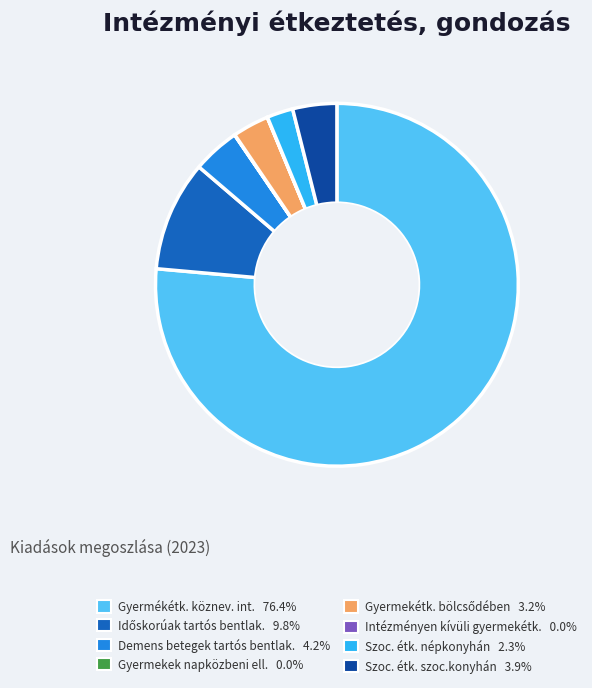

Is there any slice that represents more than half of the pie?

Yes